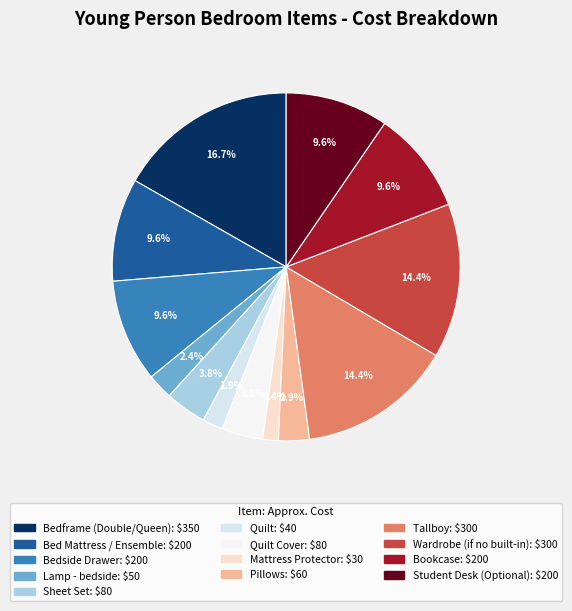

Which slice is the smallest?

Mattress Protector